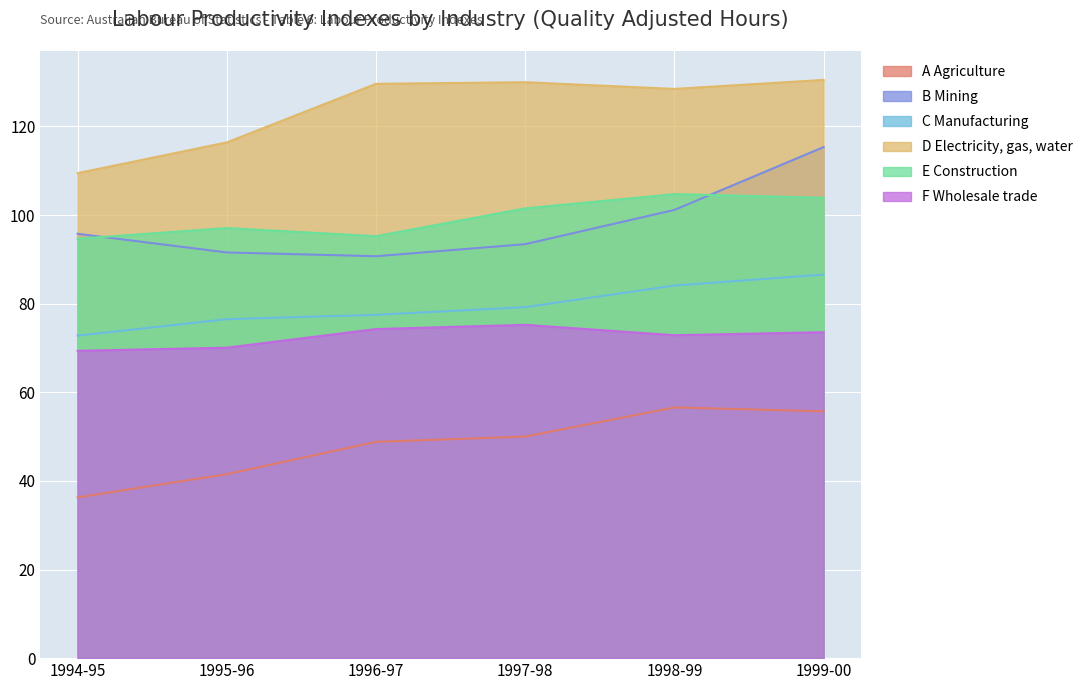

In F Wholesale trade, how many points are lower than both neighbors (excluding endpoints)?

1